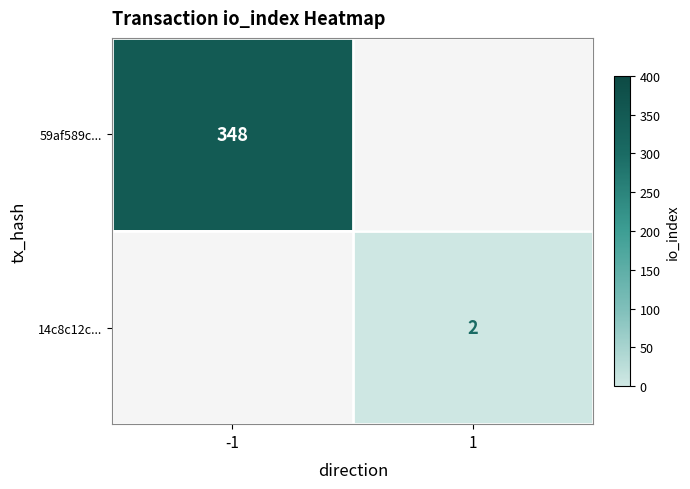

The value of 14c8c12c... at 1 is 3. True or false?

False